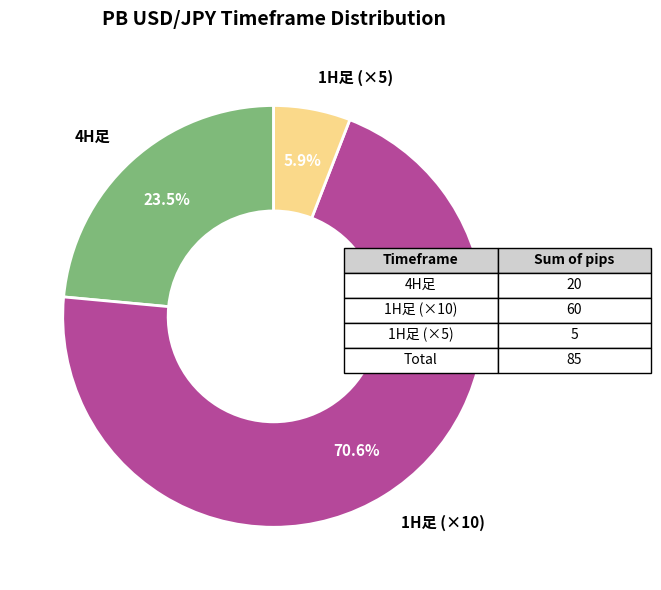

What is the smallest slice in the pie chart?

1H足 (×5)